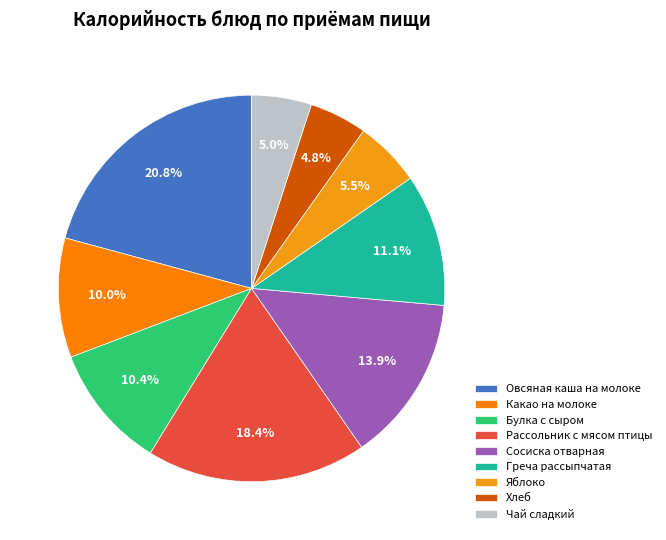

The Хлеб slice represents 5% of the pie. True or false?

True